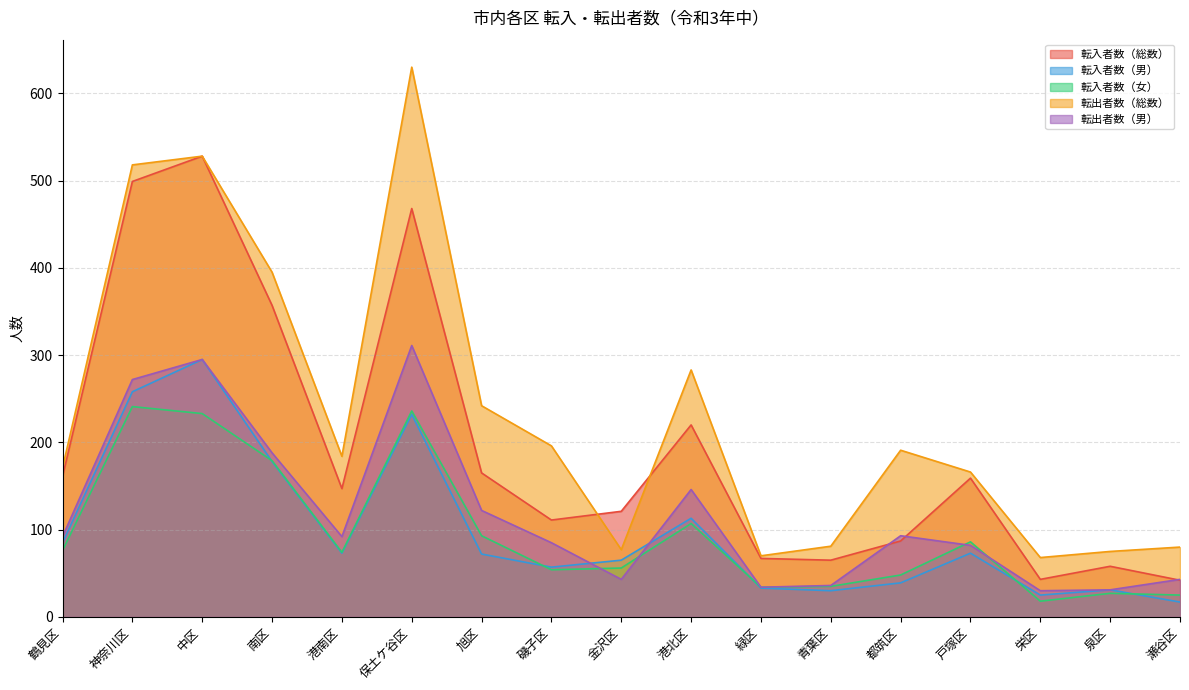

At 鶴見区, list the series in order from largest to smallest.

転出者数（総数）, 転入者数（総数）, 転出者数（男）, 転入者数（男）, 転入者数（女）